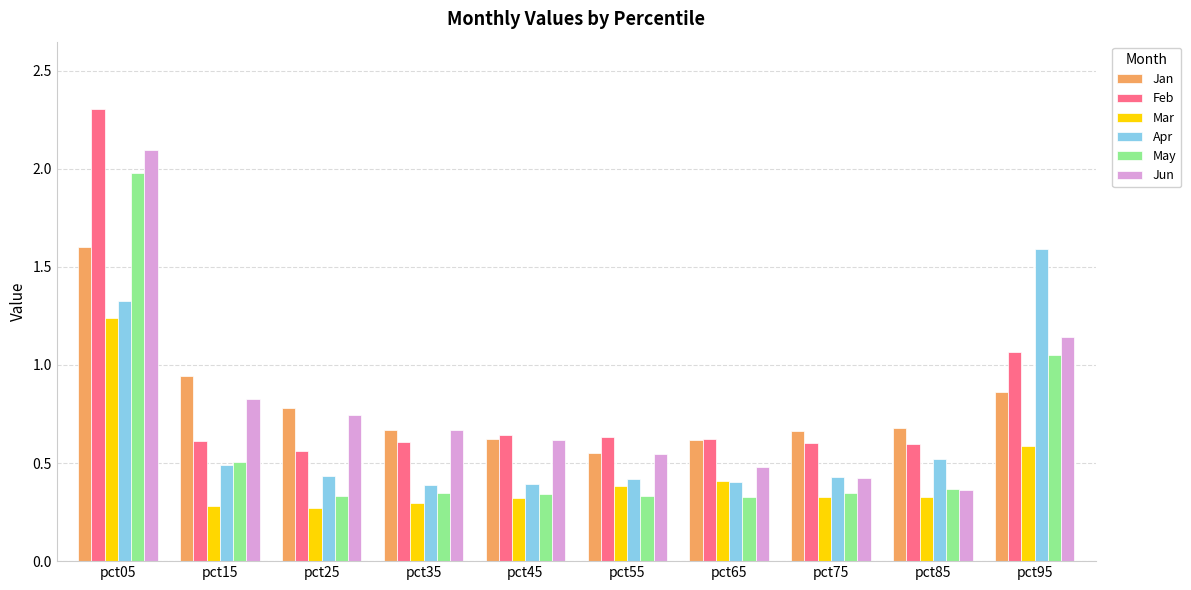

What is the difference between the maximum and minimum values in the Mar series?

1.0